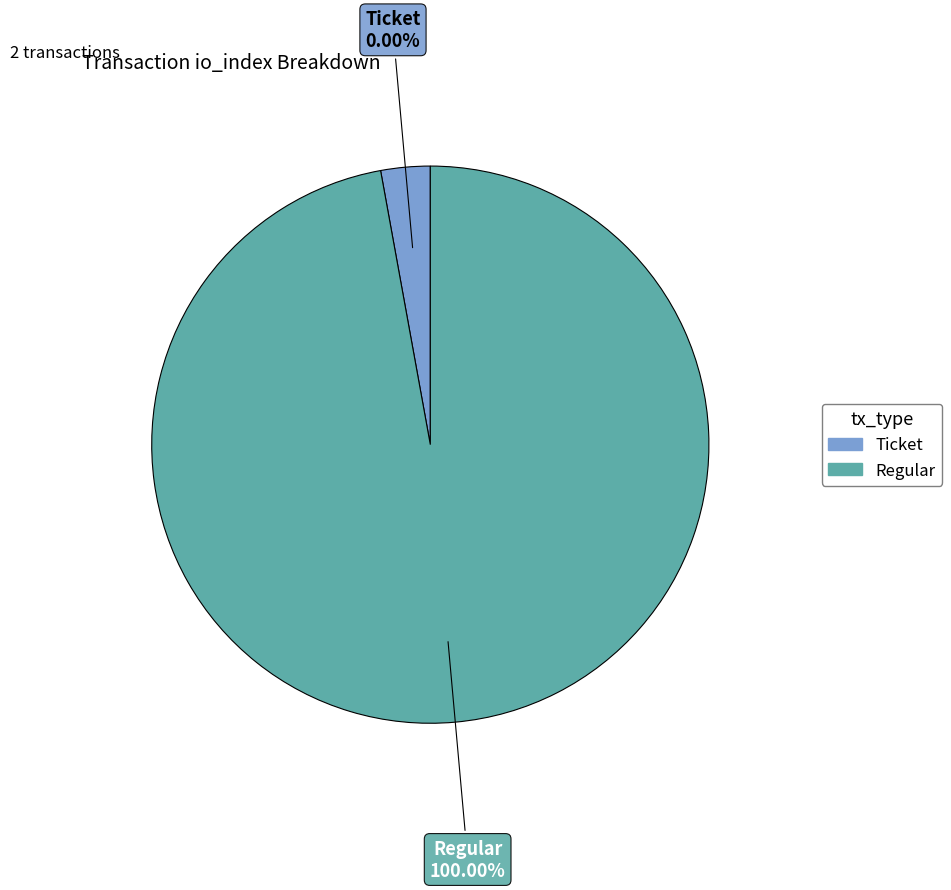

What is the change in value from Ticket (io_index=0) to Regular (io_index=34)?

+34